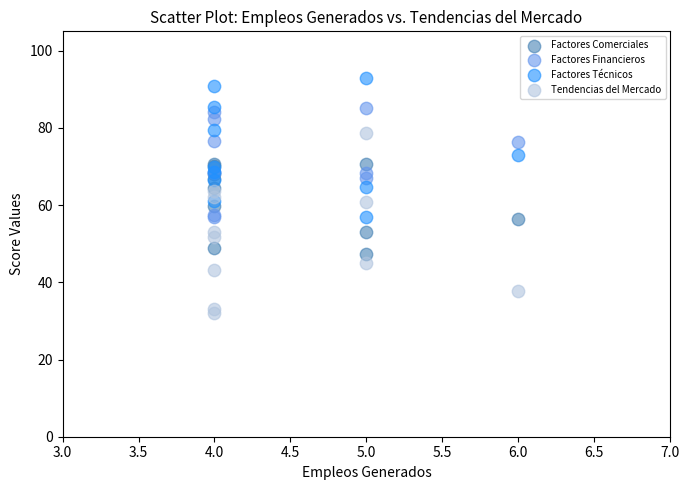

What is the X range (max minus min) for the scatter plot?

2.0